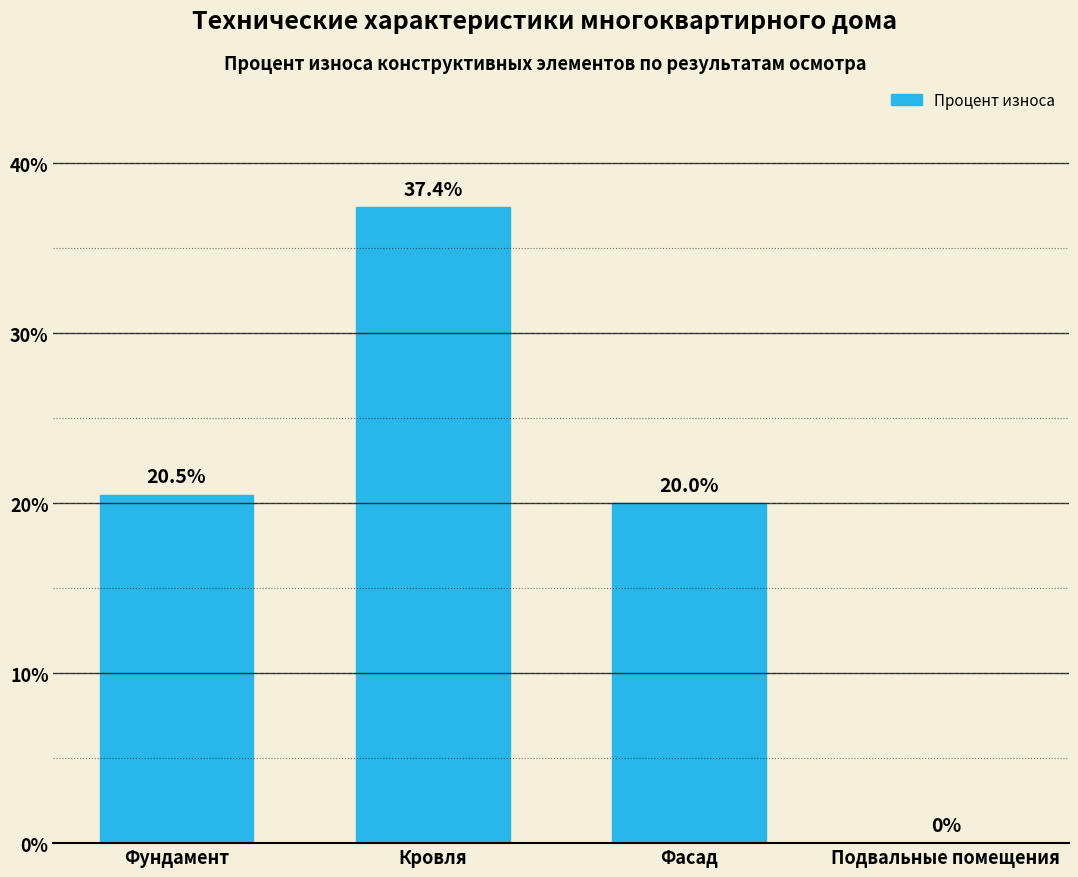

What is the sum of the values at Фасад and Кровля?

57.4